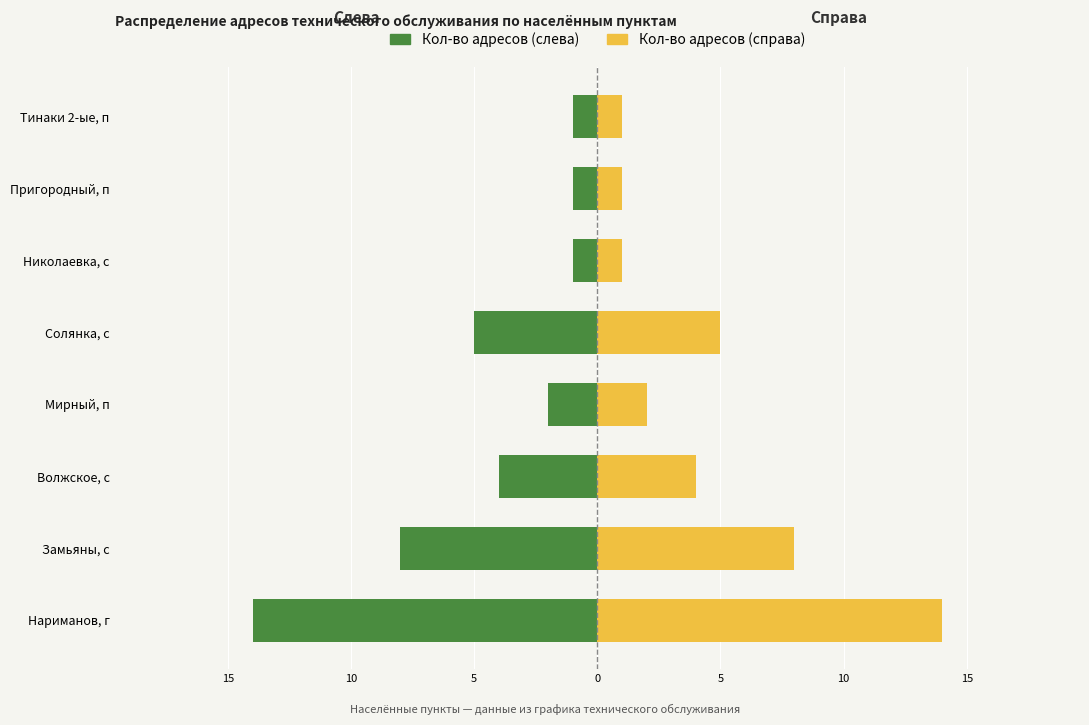

Which series has the largest total across all categories?

Кол-во адресов (справа)